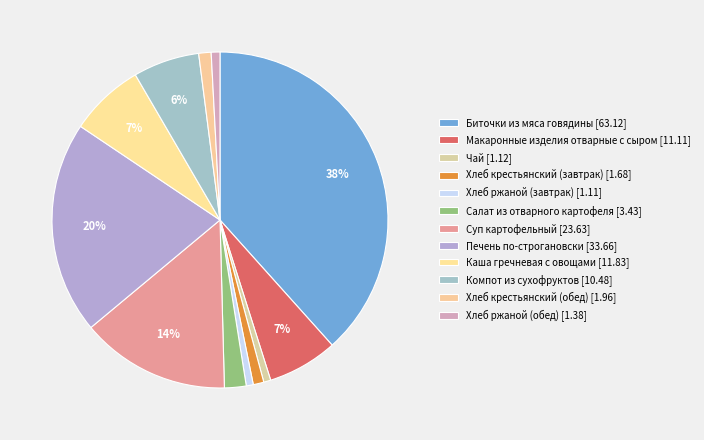

Does Каша гречневая с овощами represent more than half of the total?

No